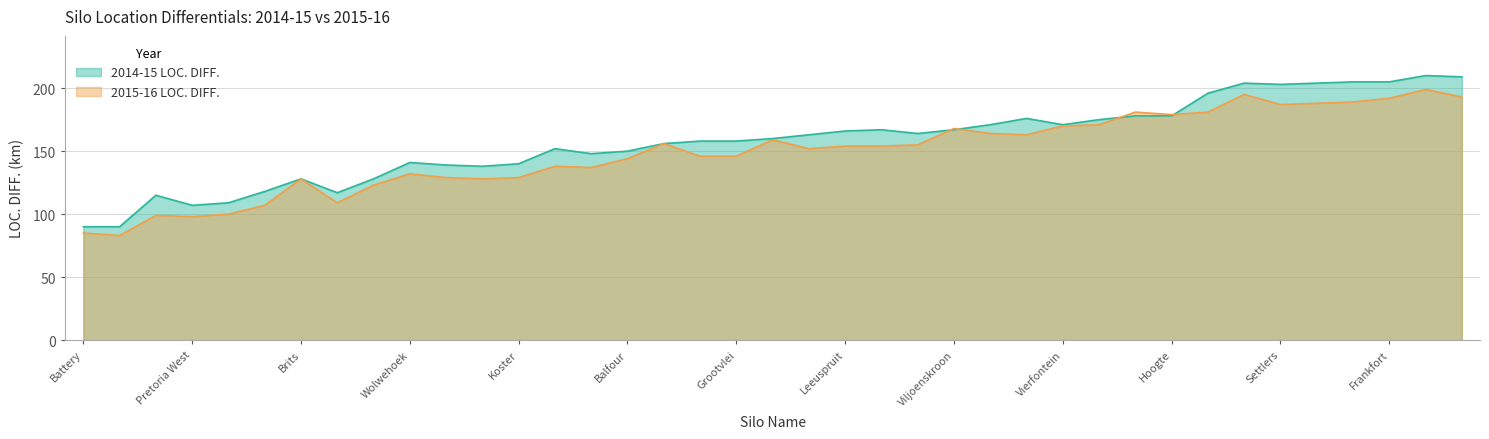

What value does the 2014-15 series have at Koppies?

156